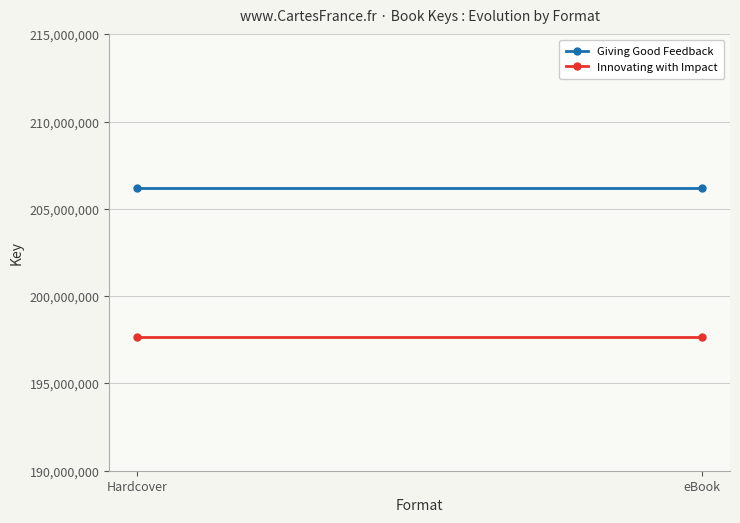

Which series changed the most between Hardcover and eBook?

Giving Good Feedback